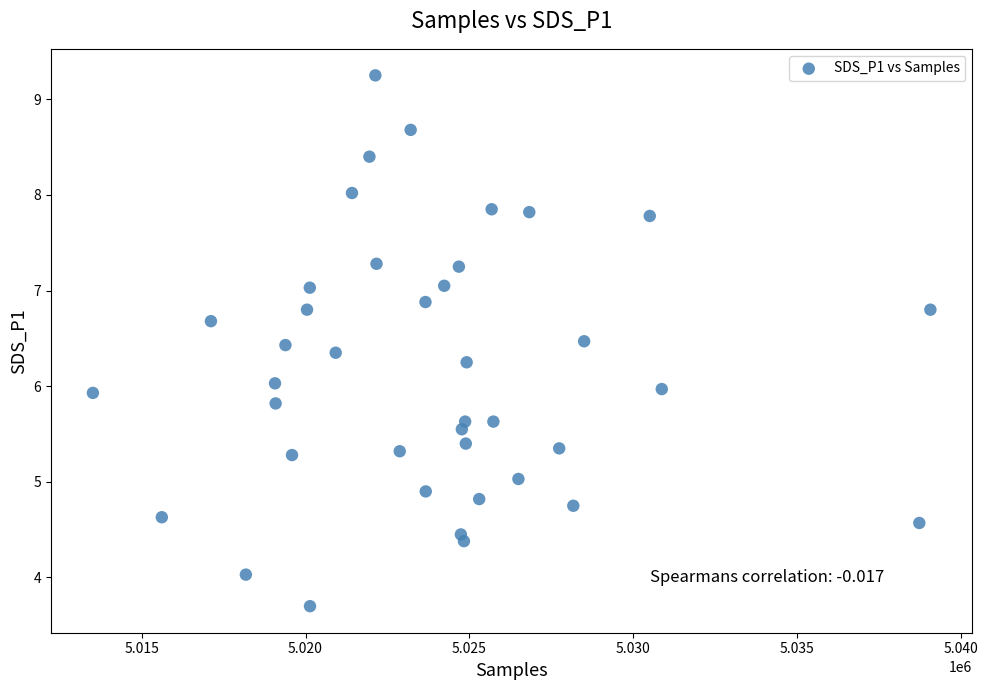

What is the range of X values (max minus min)?

25561.0